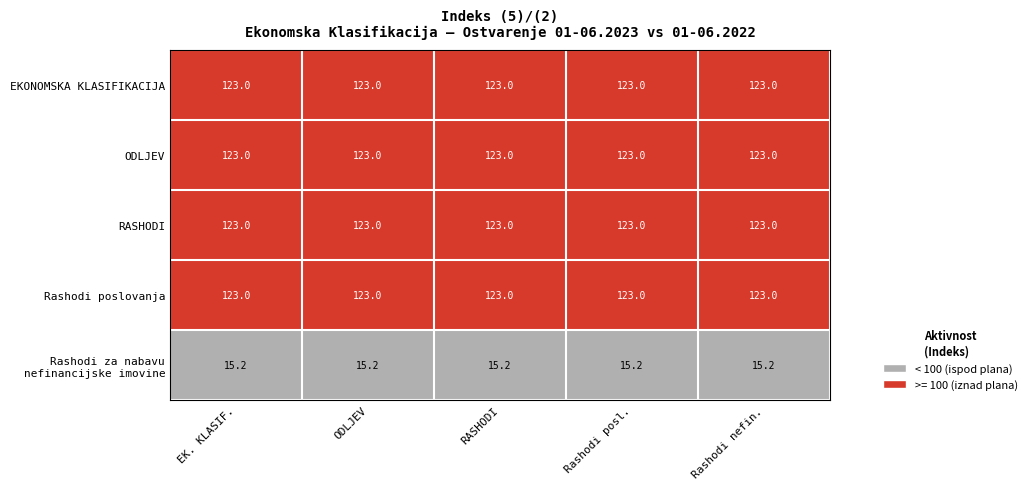

The Rashodi poslovanja series shows 123.0 at RASHODI. True or false?

True